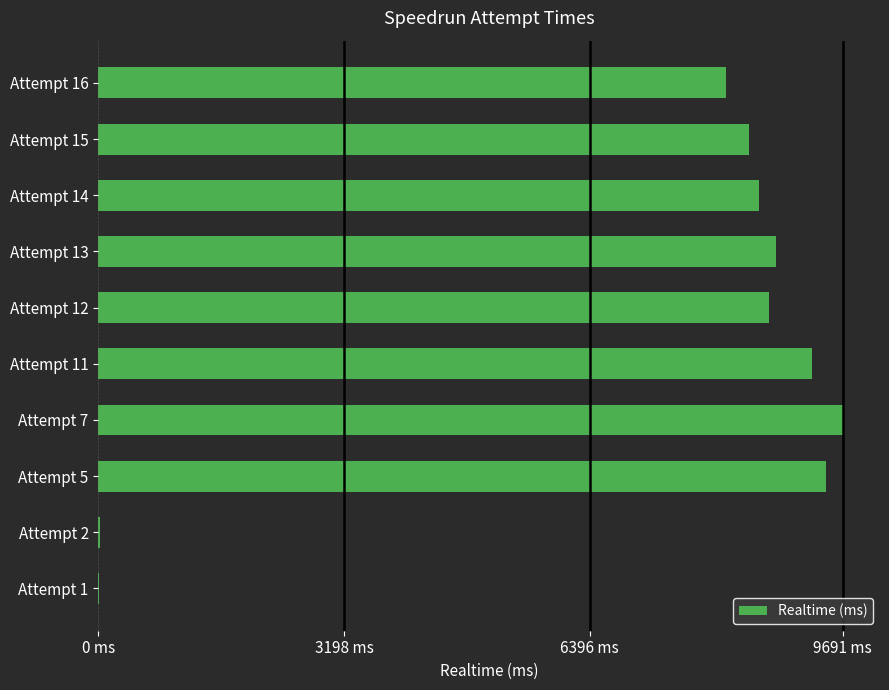

Count the number of values greater than 8729256.

4